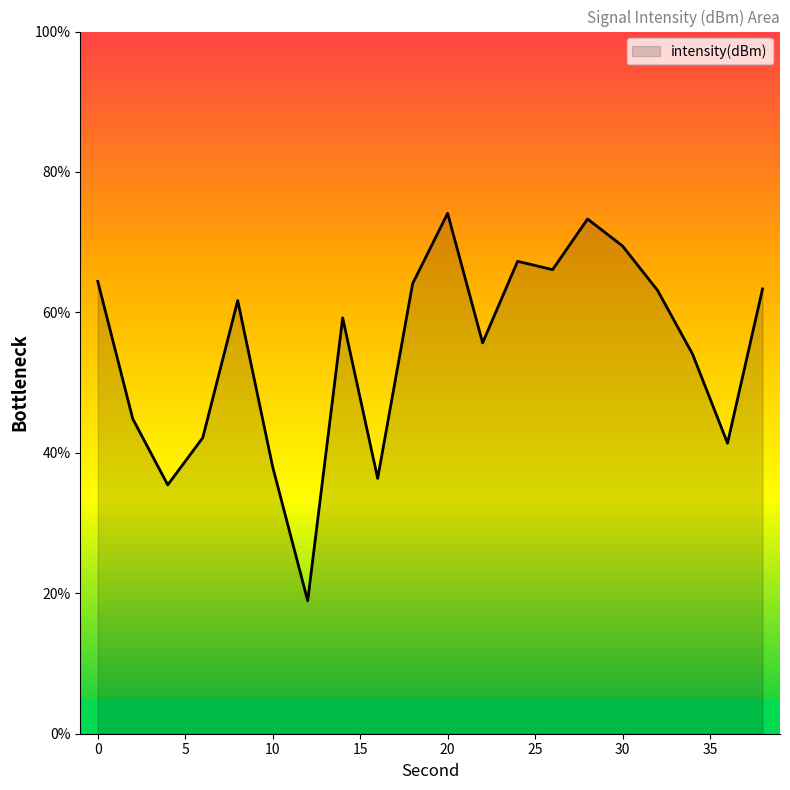

What is the maximum value shown in the chart?

74.1